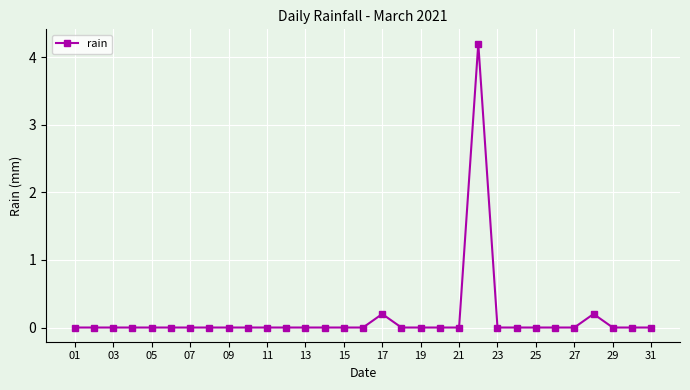

What is the greatest value displayed?

4.2